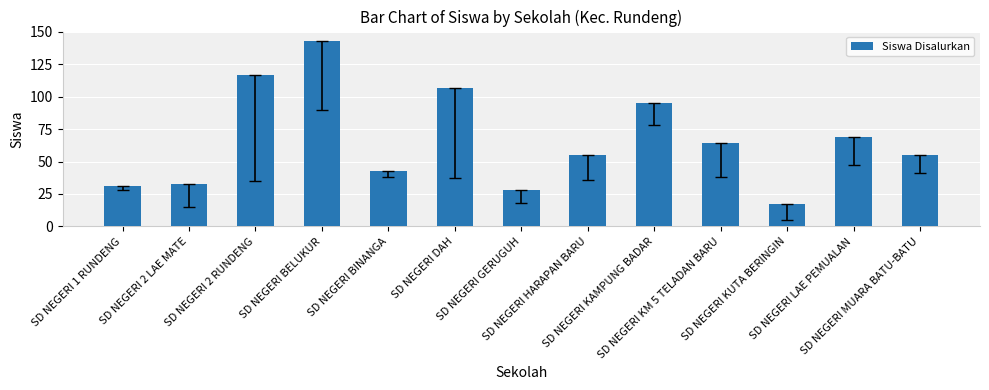

Approximately how many times larger is the value at SD NEGERI BELUKUR compared to SD NEGERI MUARA BATU-BATU?

2.6